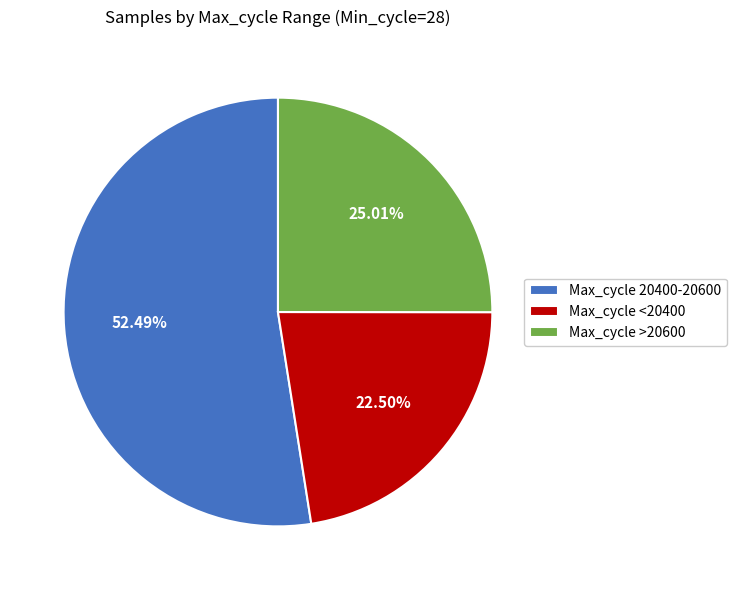

Combined, do Max_cycle <20400 and Max_cycle >20600 account for over 50%?

No